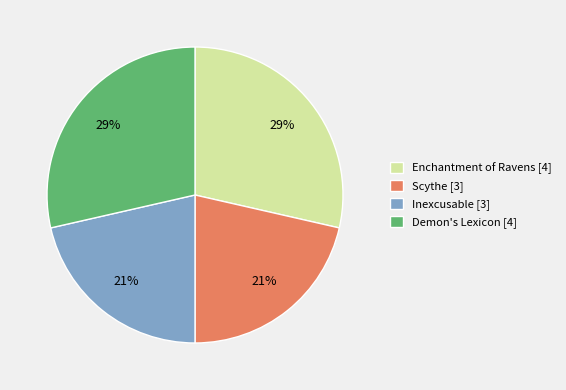

How many slices are in this pie chart?

4